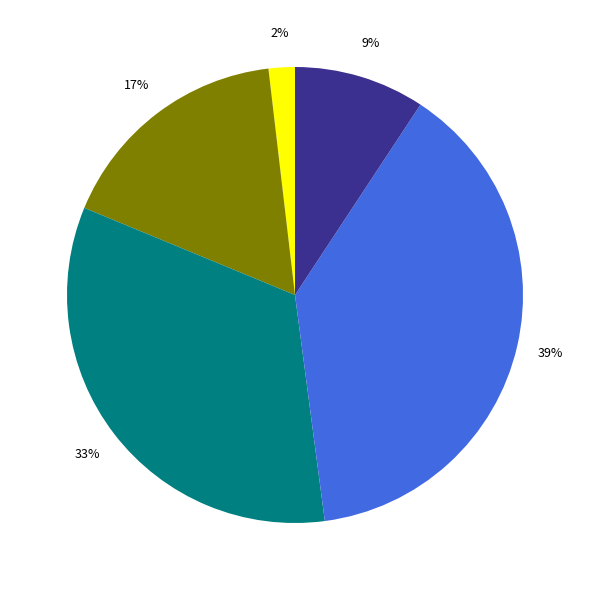

To the nearest percent, what is the difference between the largest and smallest slice percentages?

37%